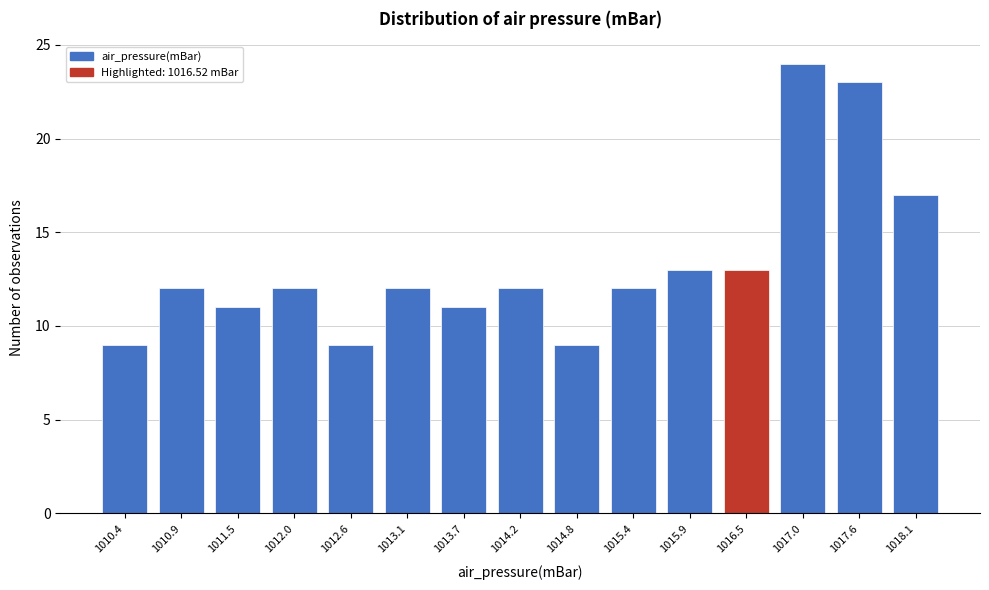

Reading right to left, transcribe all the data shown in this chart.

1018.1=17	1017.6=23	1017.0=24	1016.5=13	1015.9=13	1015.4=12	1014.8=9	1014.2=12	1013.7=11	1013.1=12	1012.6=9	1012.0=12	1011.5=11	1010.9=12	1010.4=9